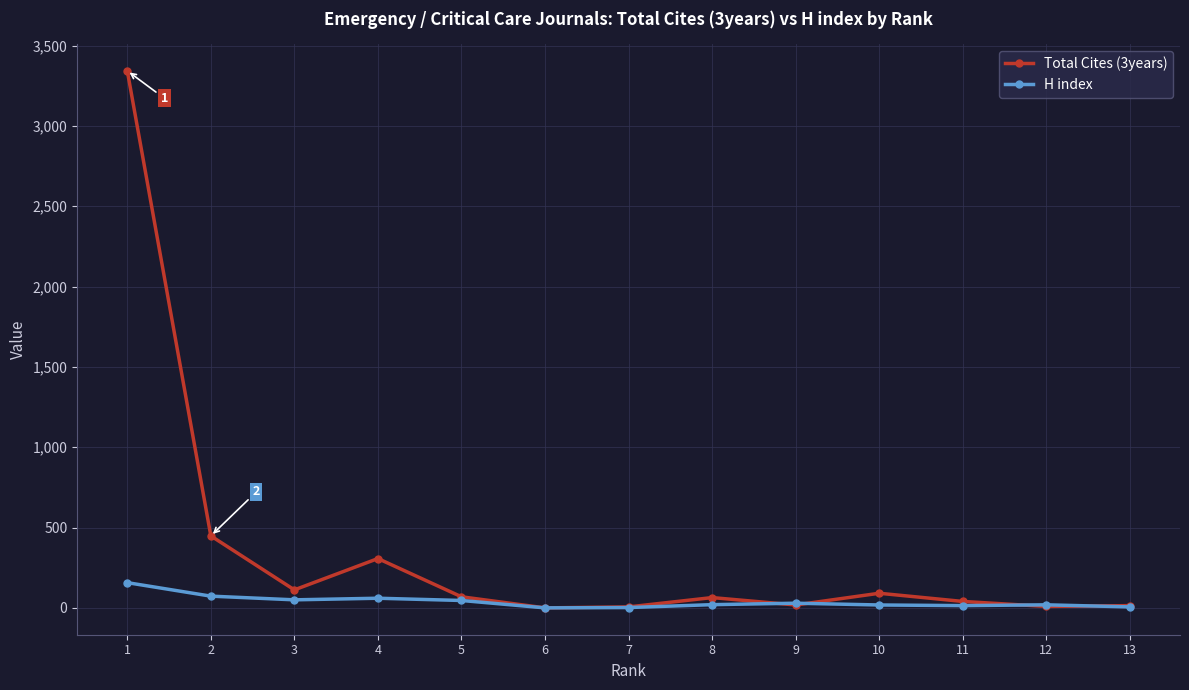

How many interior local peaks does the Total Cites (3years) series have?

3